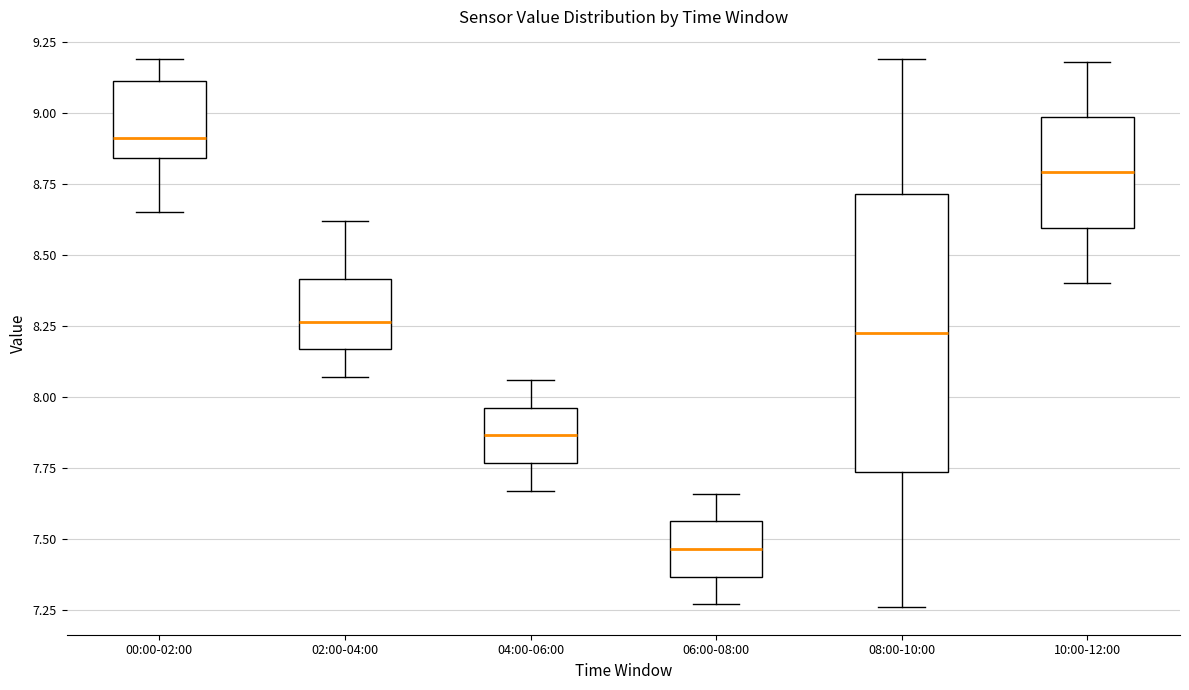

Reading left to right, transcribe this box plot: for each box, give where its median line is, the range the box spans, and where its two whiskers end, as read against the y-axis. The values are not printed on the chart, so give them approximately, as read against the axis.

00:00-02:00: median 8.90, box 8.85 to 9.10, whiskers 8.65 to 9.20
02:00-04:00: median 8.25, box 8.15 to 8.40, whiskers 8.05 to 8.60
04:00-06:00: median 7.85, box 7.75 to 7.95, whiskers 7.65 to 8.05
06:00-08:00: median 7.45, box 7.35 to 7.55, whiskers 7.25 to 7.65
08:00-10:00: median 8.25, box 7.75 to 8.70, whiskers 7.25 to 9.20
10:00-12:00: median 8.80, box 8.60 to 9.00, whiskers 8.40 to 9.20